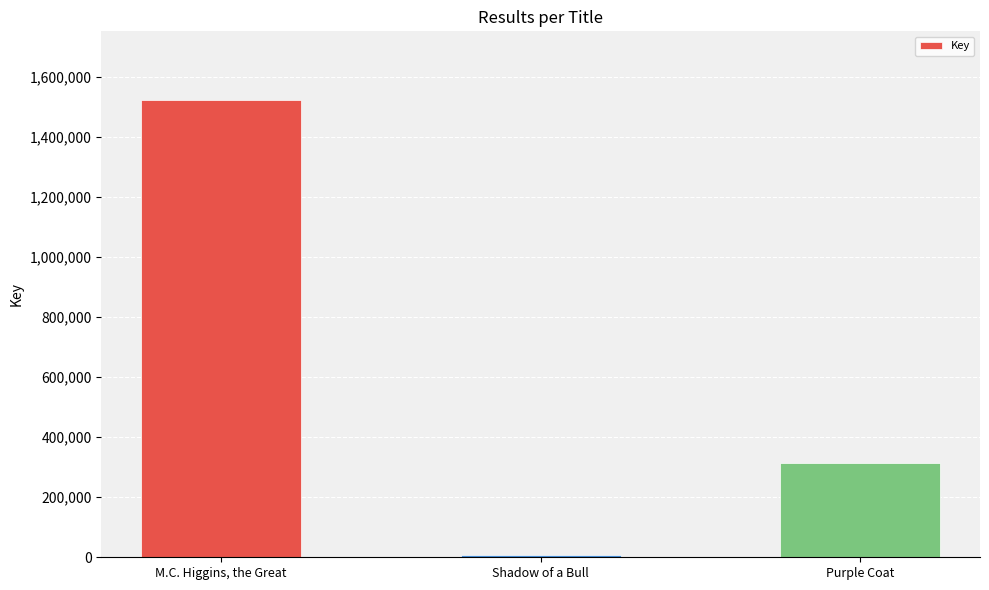

How many distinct data groups are displayed?

1